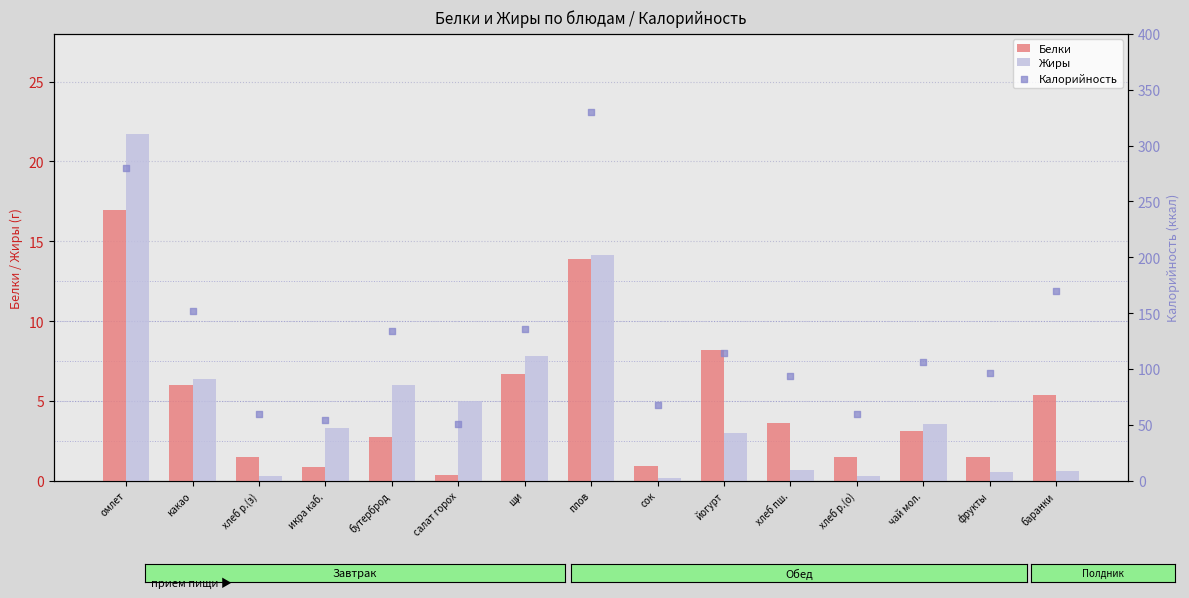

What is the total value across all series at плов?

358.0